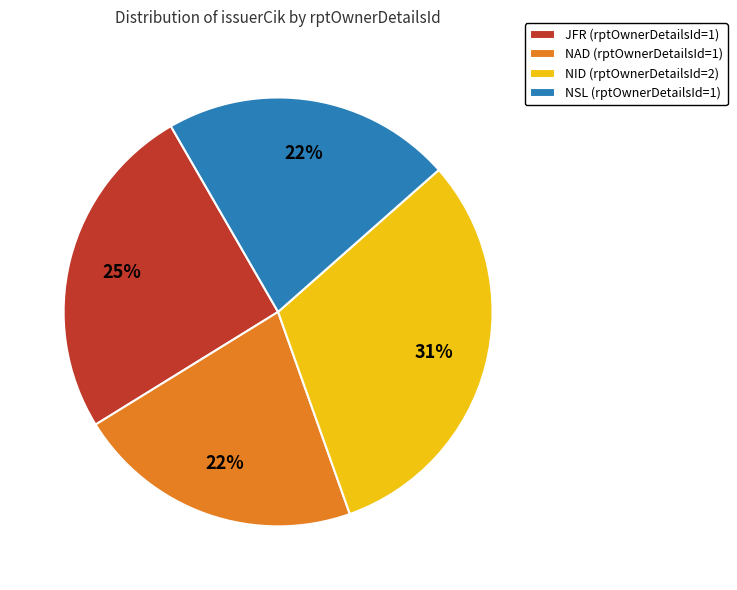

To the nearest percent, what is the difference between the largest and smallest slice percentages?

9%